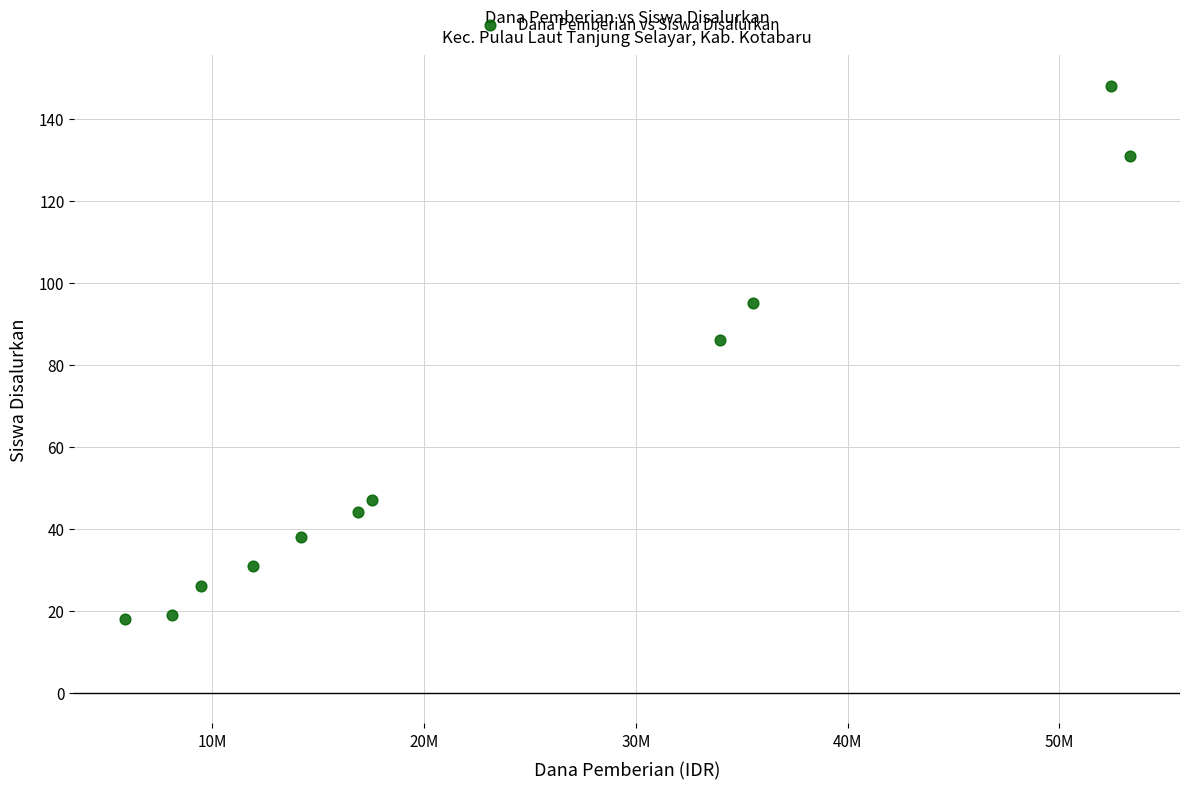

What is the range of Y values (max minus min)?

130